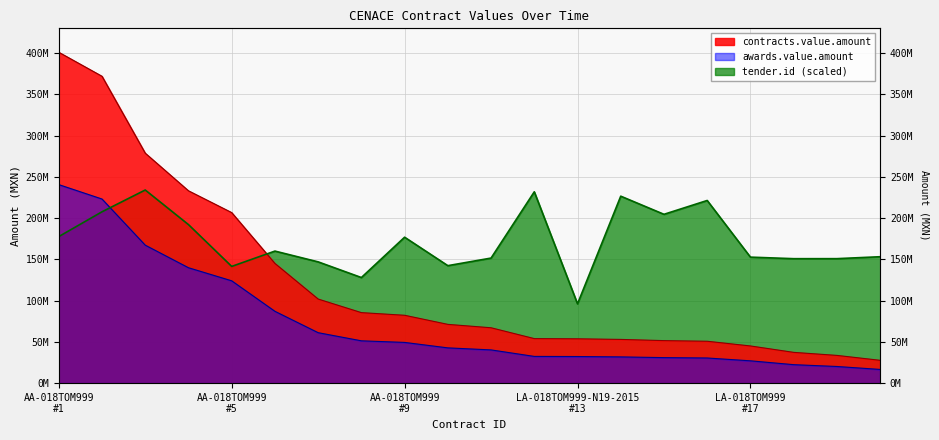

Reading left to right, list all the values displayed in this chart.

contracts.value.amount: 401000000.0	371889000.0	278693448.0	233107162.0	206681395.0	145070352.0	101889726.0	85453083.0	82237047.0	71211319.0	67103153.0	53967000.0	53721487.0	52978333.0	51515964.0	50762375.0	45057870.0	37291021.0	33605244.0	27652729.0
awards.value.amount: 240600000.0	223133400.0	167216068.8	139864297.2	124008837.0	87042211.2	61133835.6	51271849.8	49342228.2	42726791.4	40261891.8	32380200.0	32232892.2	31786999.8	30909578.4	30457425.0	27034722.0	22374612.6	20163146.4	16591637.4
tender.id: 177609300.0	207662000.0	234064900.0	192125200.0	141447200.0	160025500.0	146953700.0	127964200.0	176848700.0	142360700.0	151554100.0	231867700.0	96078500.0	226570700.0	204596200.0	221360800.0	152693200.0	150822200.0	150850300.0	153190800.0